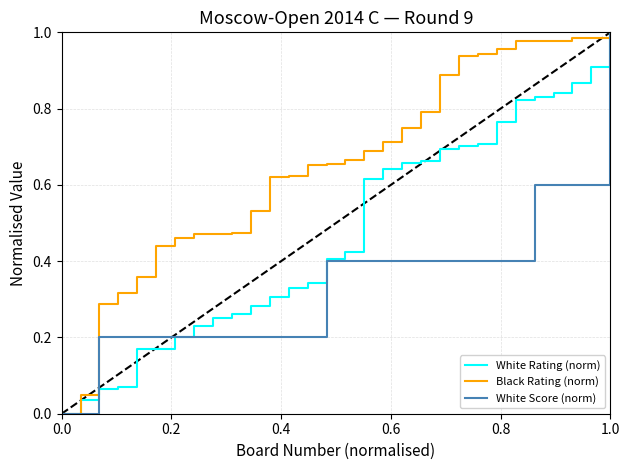

Which series has the largest total across all categories?

Black Rating (norm)